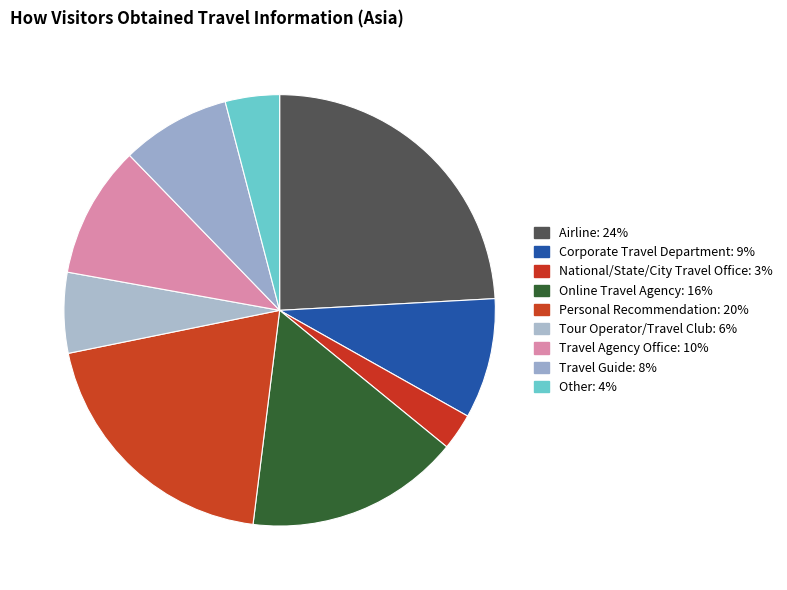

The Online Travel Agency slice represents 16% of the pie. True or false?

True